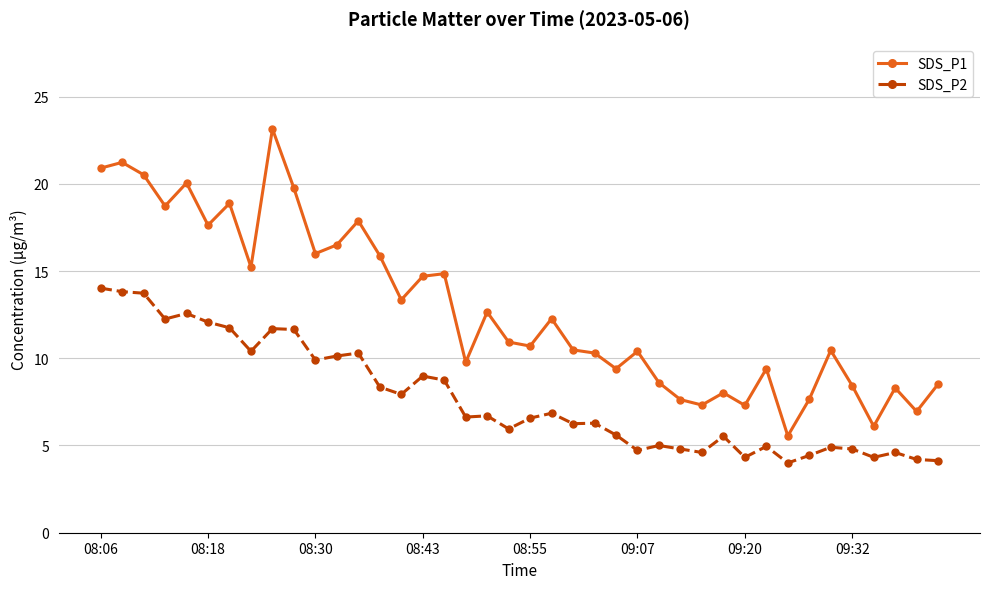

In SDS_P1, how many points are lower than both neighbors (excluding endpoints)?

13